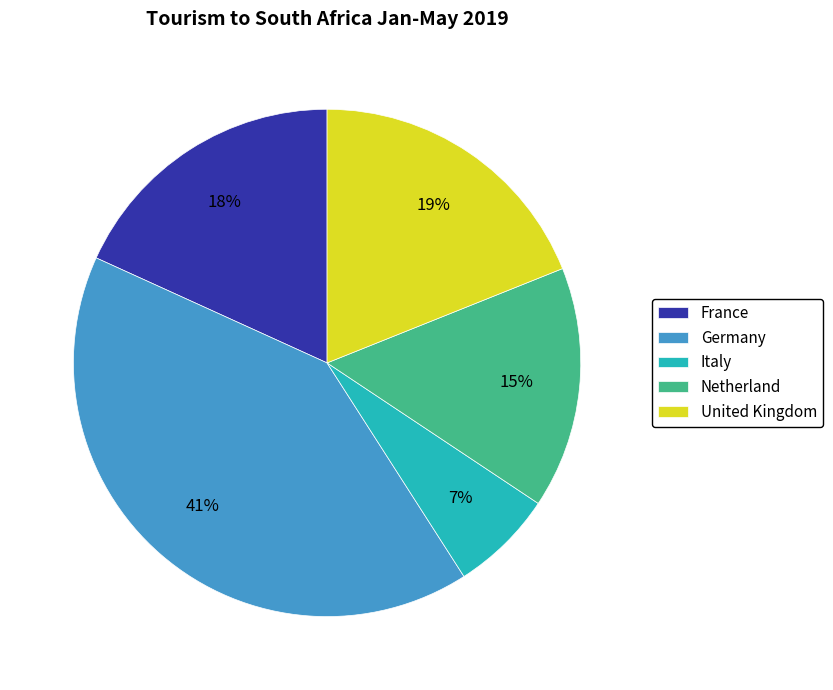

To the nearest percent, what is the average slice percentage?

20%